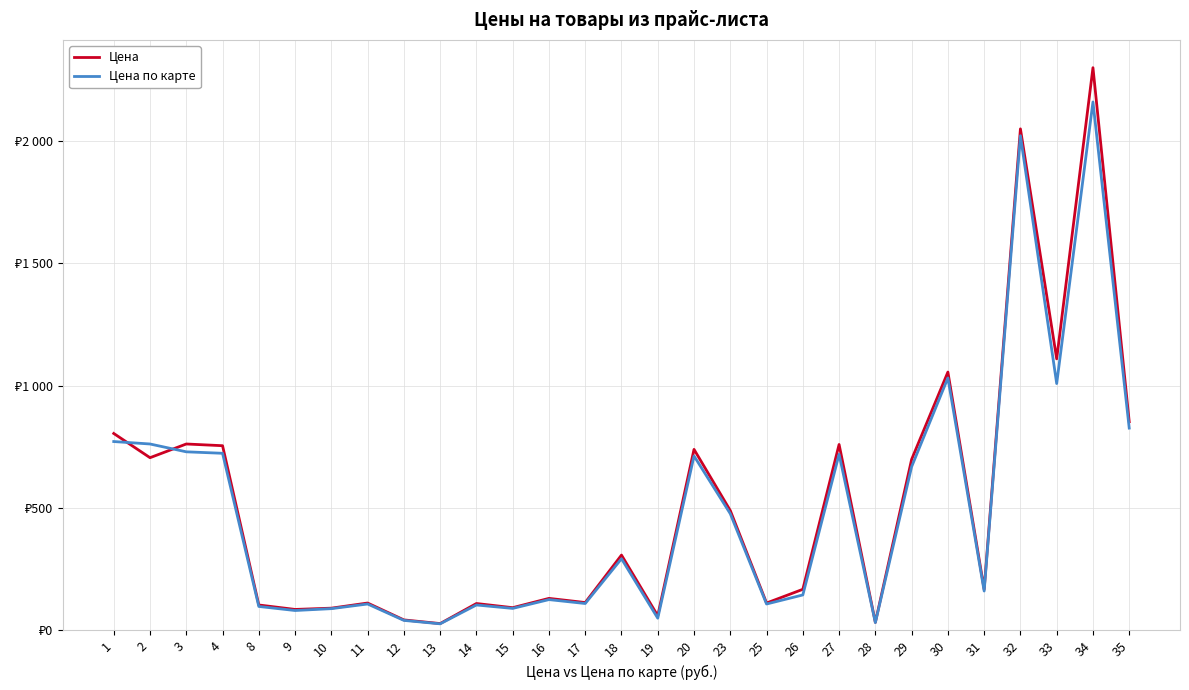

The Цена по карте series shows 331.1 at 29. True or false?

False